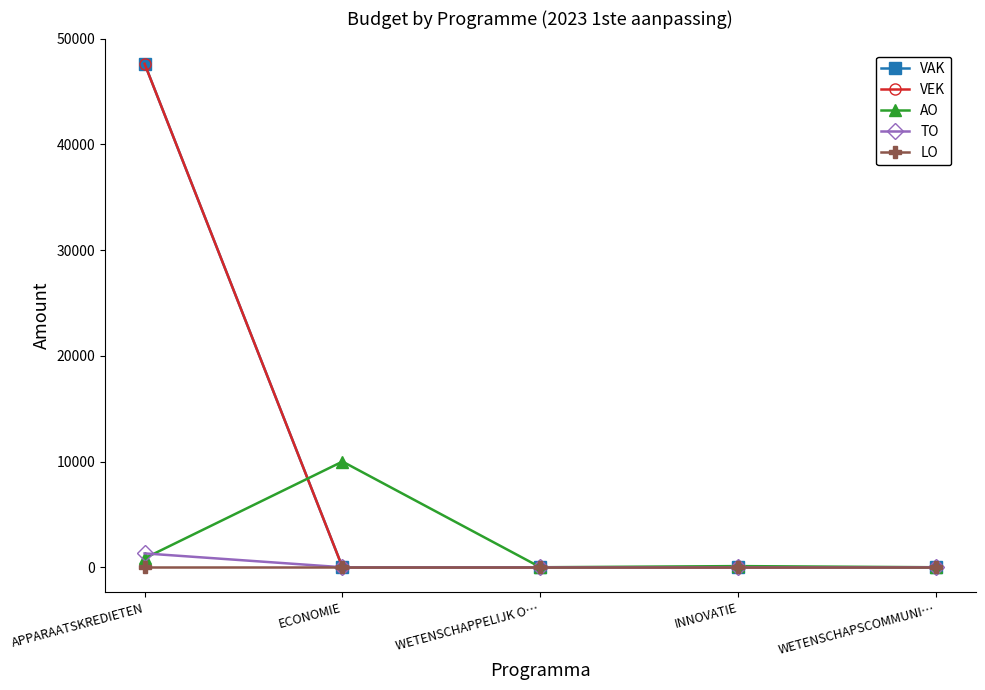

What is the spread (max minus min) of values at APPARAATSKREDIETEN?

47637